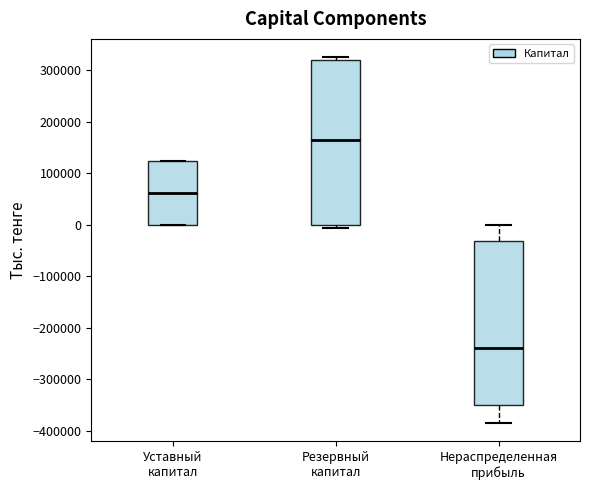

Reading left to right, read every box against the y-axis: the position of its median line, the range the box covers, and the ends of its whiskers. The values are not printed on the chart, so give them approximately, as read against the axis.

Уставный капитал: median 60000, box 0 to 120000, whiskers 0 to 120000
Резервный капитал: median 170000, box 0 to 320000, whiskers -10000 to 330000
Нераспределенная прибыль: median -240000, box -350000 to -30000, whiskers -380000 to 0